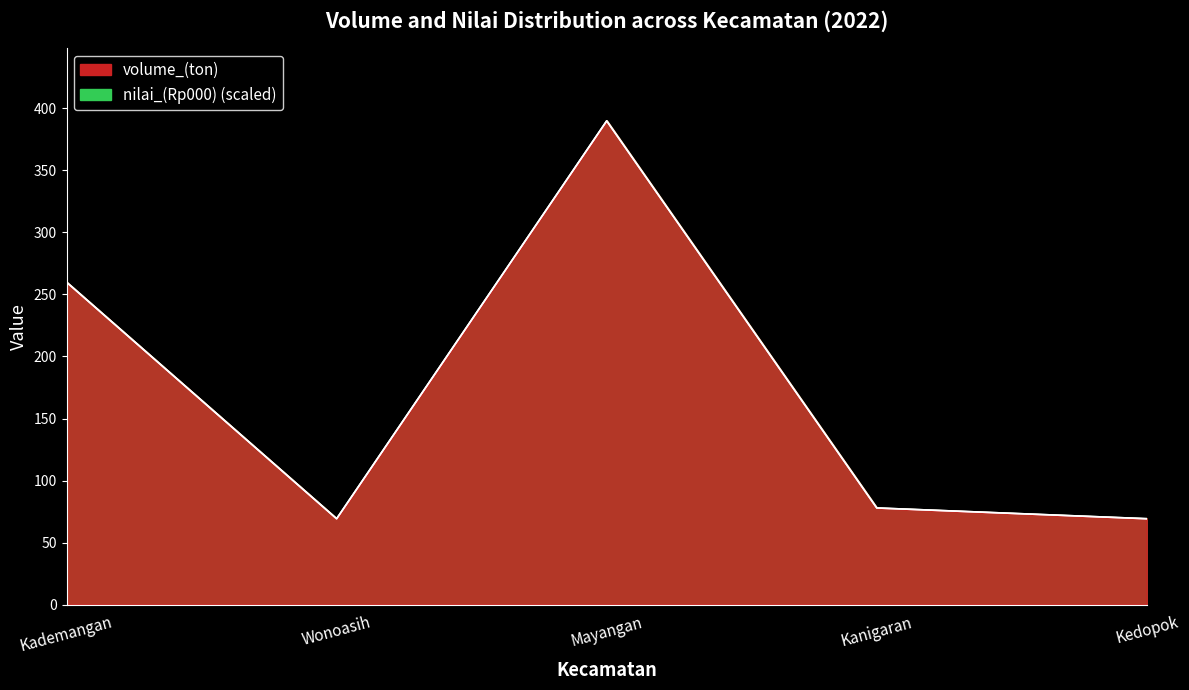

Where is nilai_(Rp000) nearest to the value 229?

Kademangan